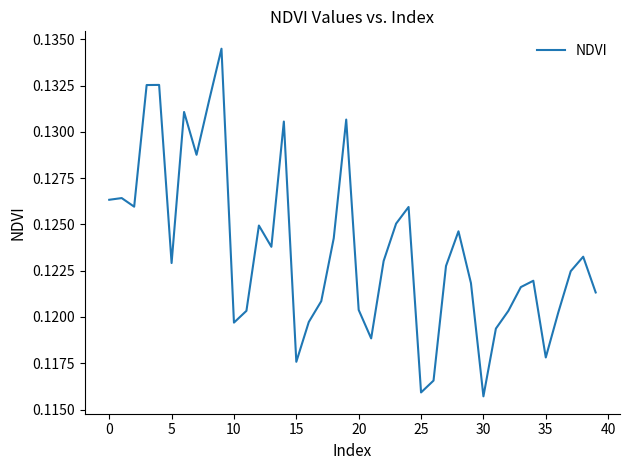

Reading right to left, list all the values displayed in this chart.

0.1	0.1	0.1	0.1	0.1	0.1	0.1	0.1	0.1	0.1	0.1	0.1	0.1	0.1	0.1	0.1	0.1	0.1	0.1	0.1	0.1	0.1	0.1	0.1	0.1	0.1	0.1	0.1	0.1	0.1	0.1	0.1	0.1	0.1	0.1	0.1	0.1	0.1	0.1	0.1